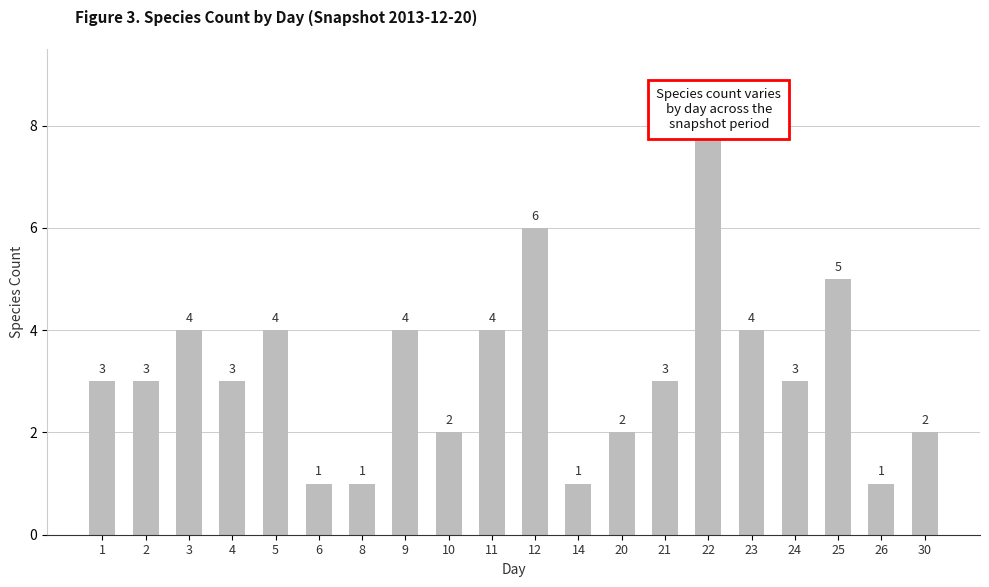

How many values are below 3?

7